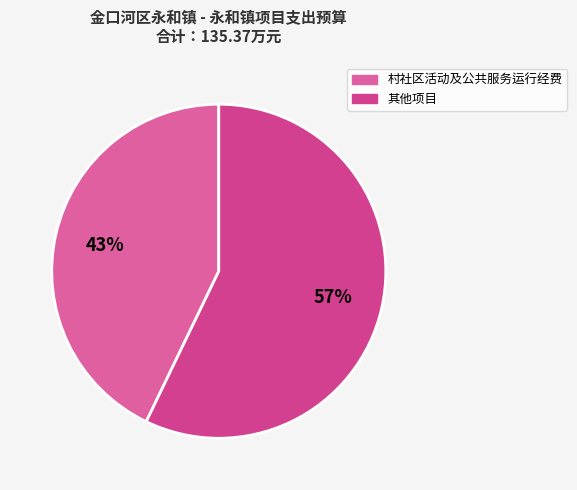

Count the number of slices in the pie.

2